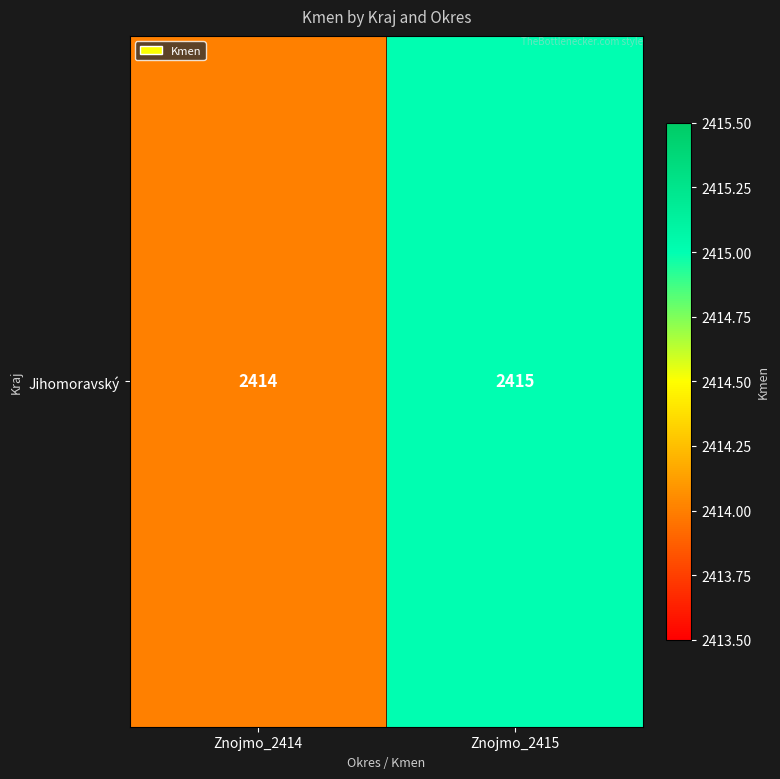

Which label corresponds to the smallest value in the chart?

Znojmo_2414